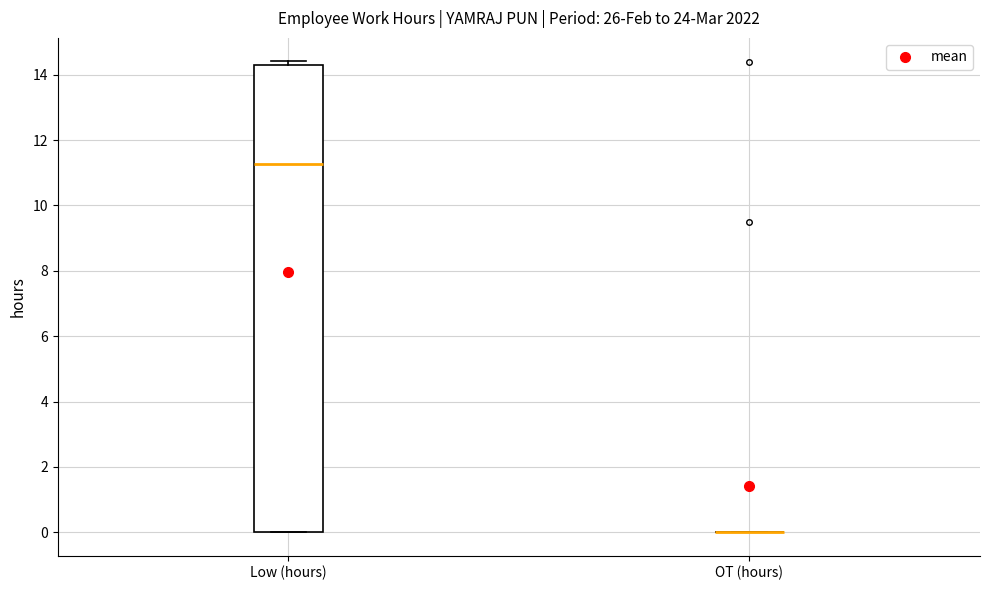

Reading left to right, transcribe this box plot: for each box, give where its median line is, the range the box spans, and where its two whiskers end, as read against the y-axis. The values are not printed on the chart, so give them approximately, as read against the axis.

Low (hours): median 11.2, box 0.0 to 14.4, whiskers 0.0 to 14.4 (just above the box's upper edge)
OT (hours): box collapsed to a line at 0.0, whiskers 0.0 to 0.0